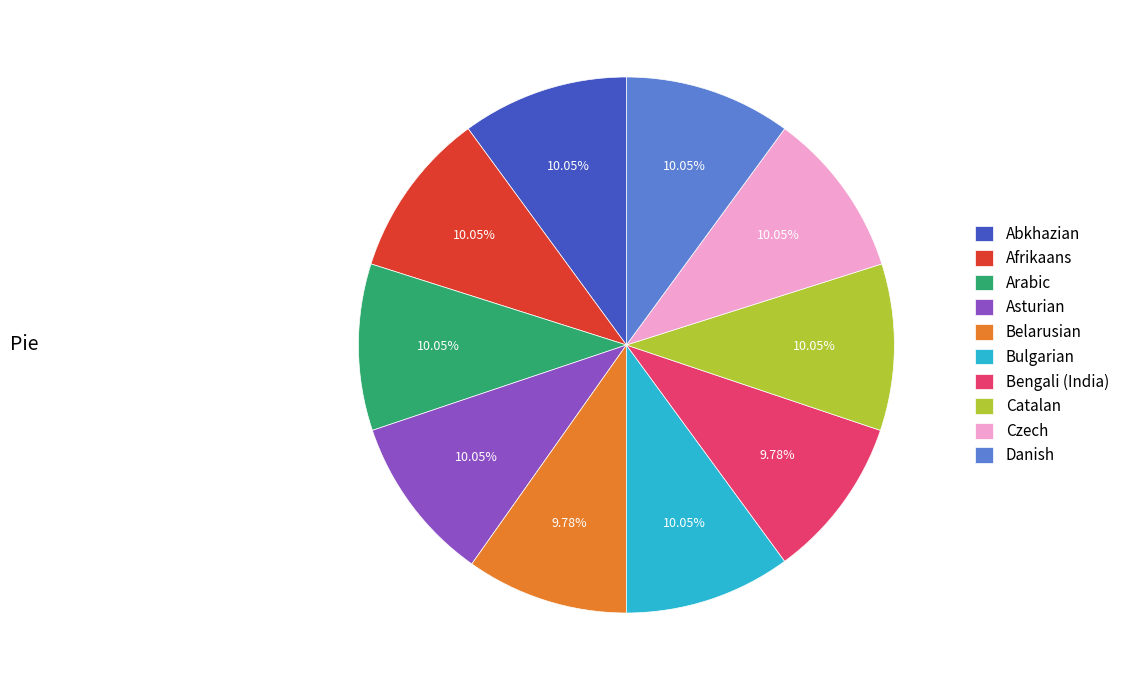

How many slices are in this pie chart?

10